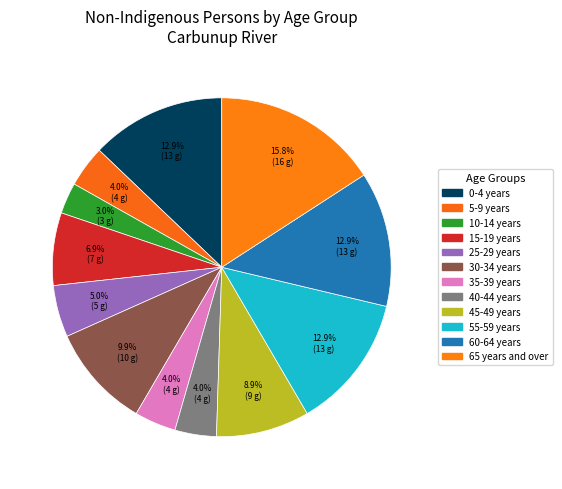

Which has a higher value, 40-44 years or 10-14 years?

40-44 years